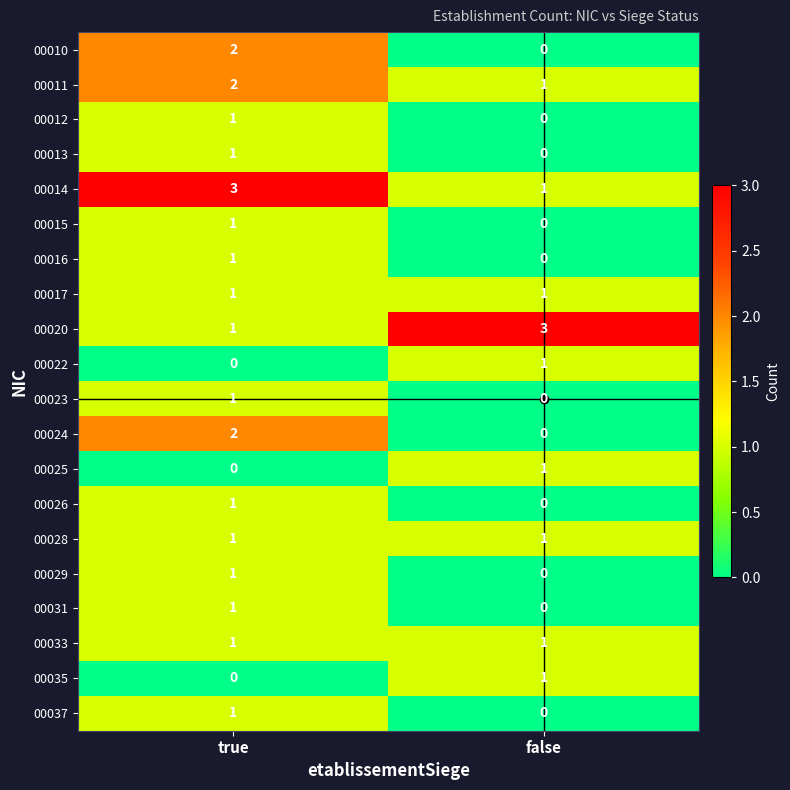

What is the total value across all series at false?

11